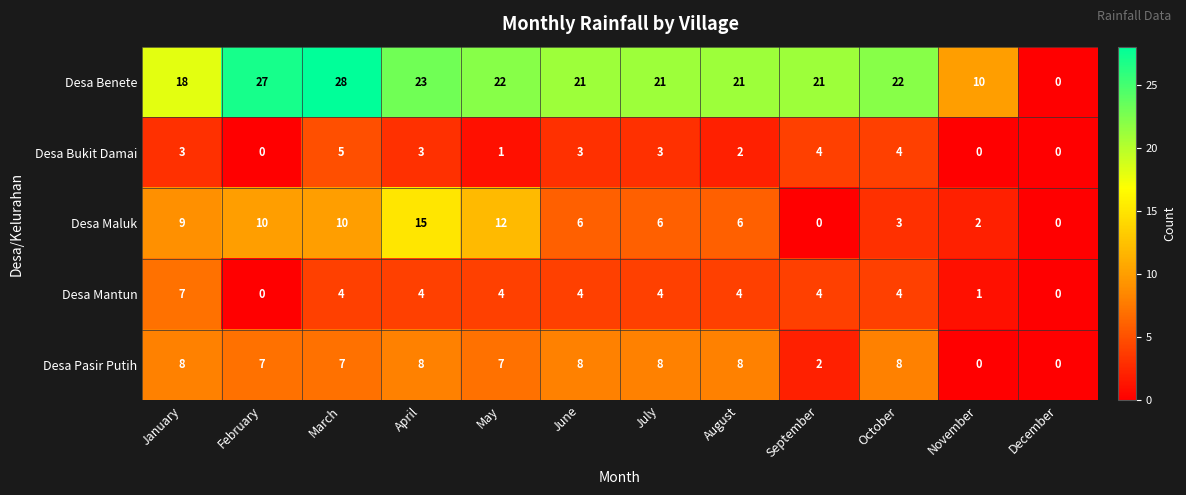

Rank the series by their maximum value, from lowest to highest.

Desa Bukit Damai, Desa Mantun, Desa Pasir Putih, Desa Maluk, Desa Benete